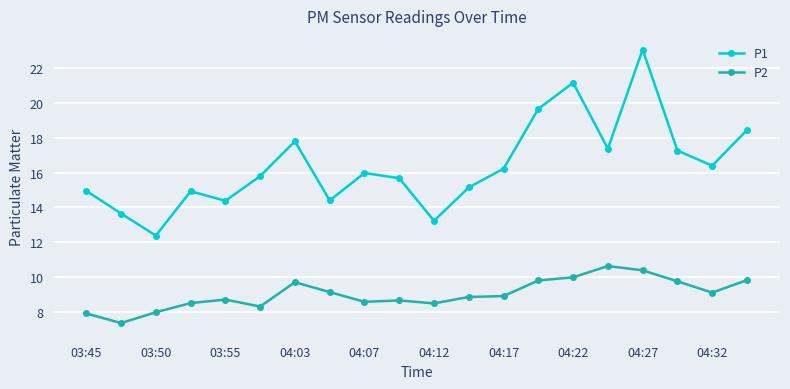

True or false: P1 has more than 0 points higher than both neighbors.

True